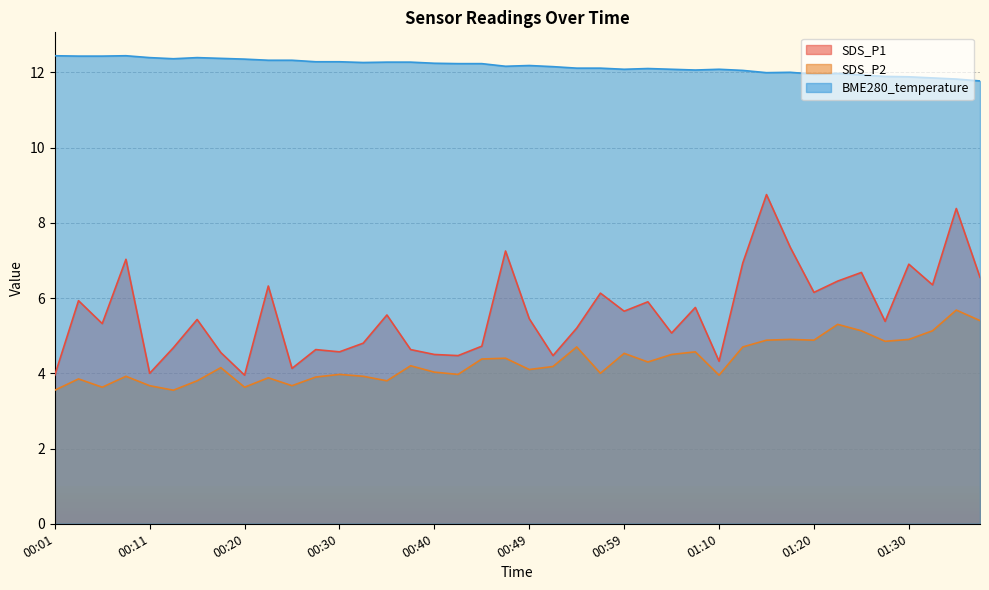

True or false: SDS_P1 and BME280_temperature cross at least once.

False